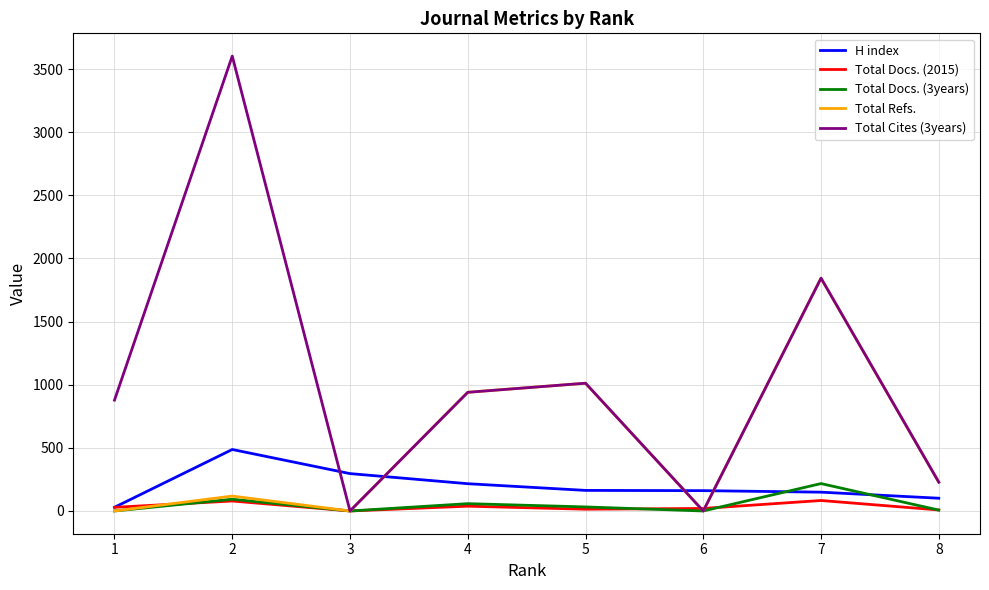

What is the highest value of the Total Docs. (3years) series?

217